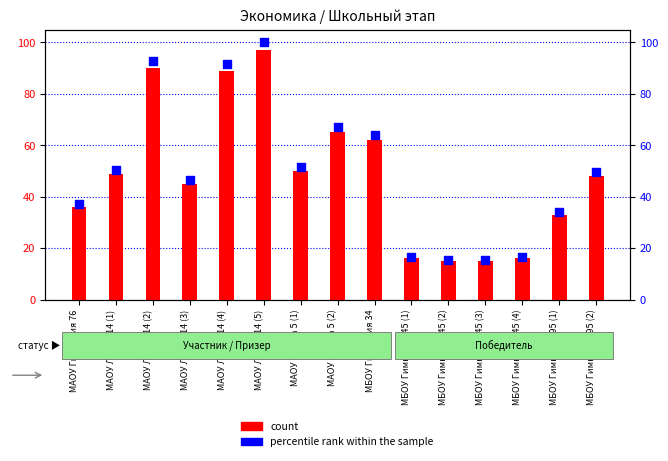

What are all the series names shown in the legend?

count, percentile rank within the sample